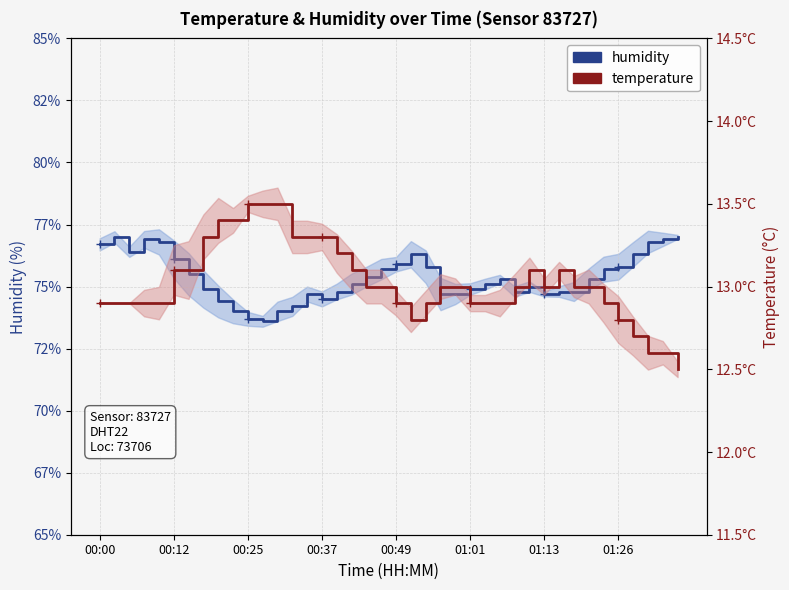

What is the sum of the humidity values at 12 and 22?

149.8